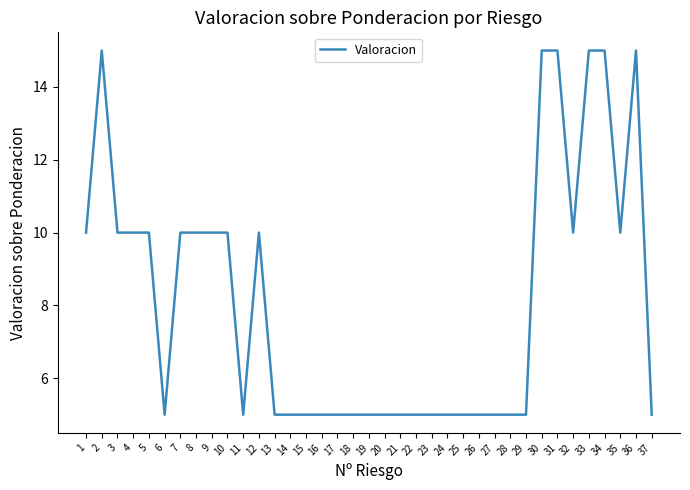

What value does the data have at 9?

10